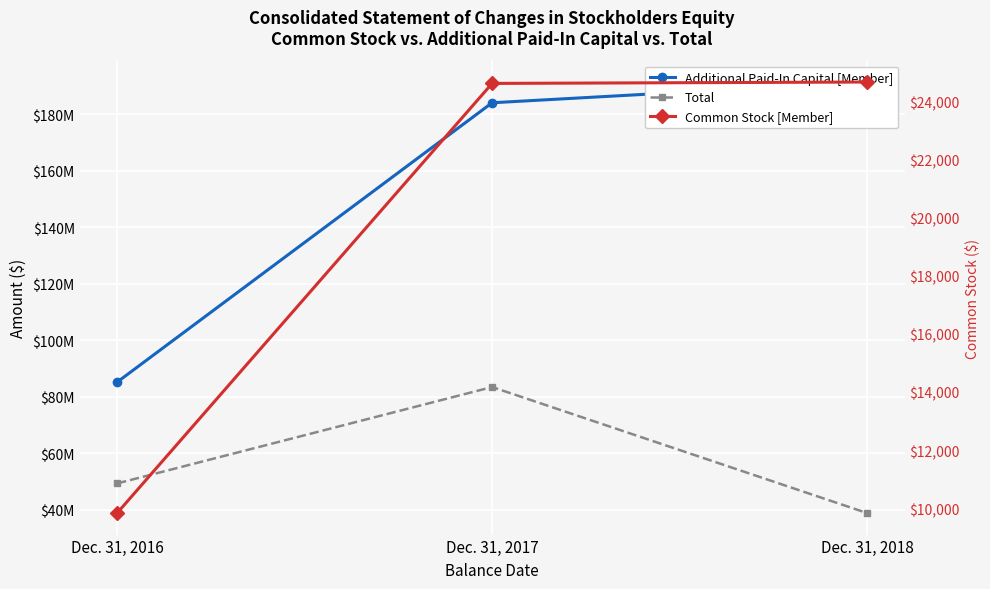

Between Dec. 31, 2016 and Dec. 31, 2017, which is larger?

Dec. 31, 2017